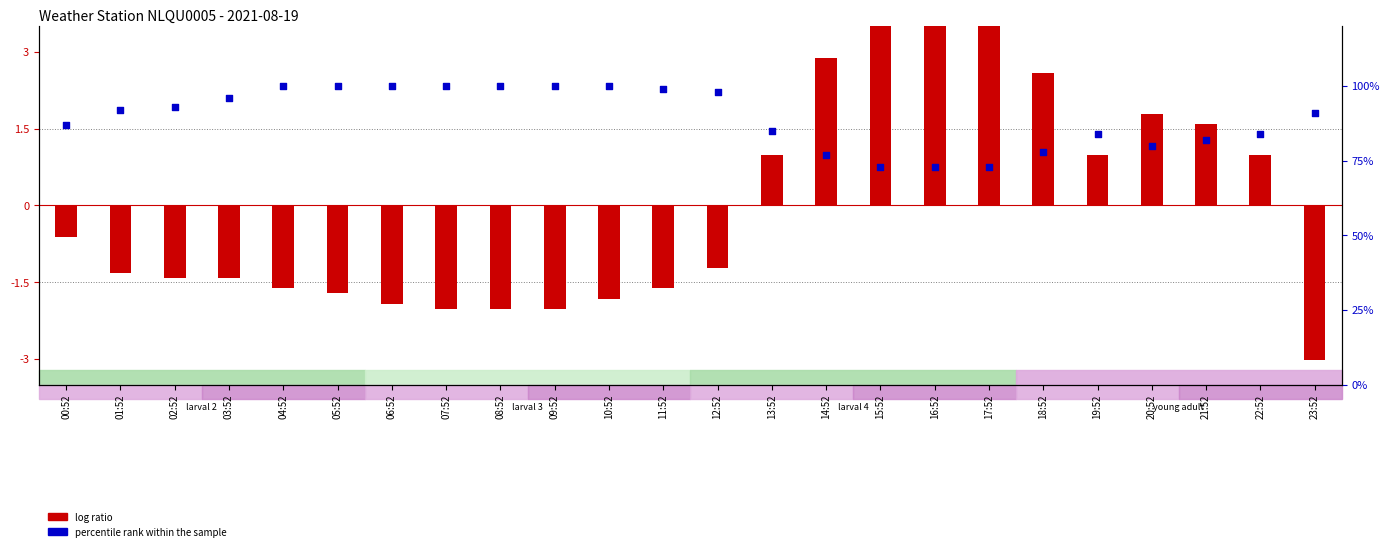

What is the total value across all series at 03:52?

94.6